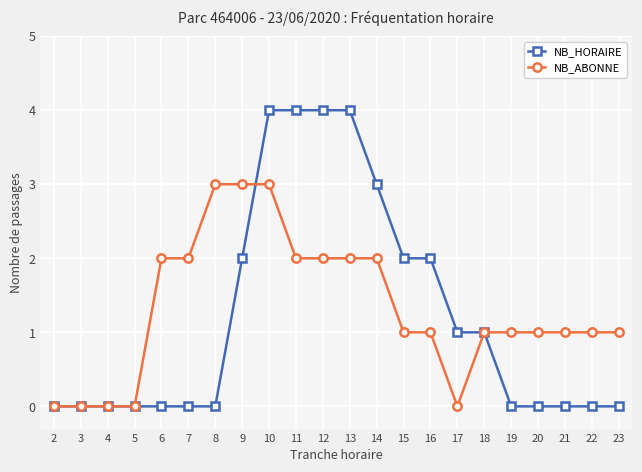

What value does the NB_ABONNE series have at 9?

3